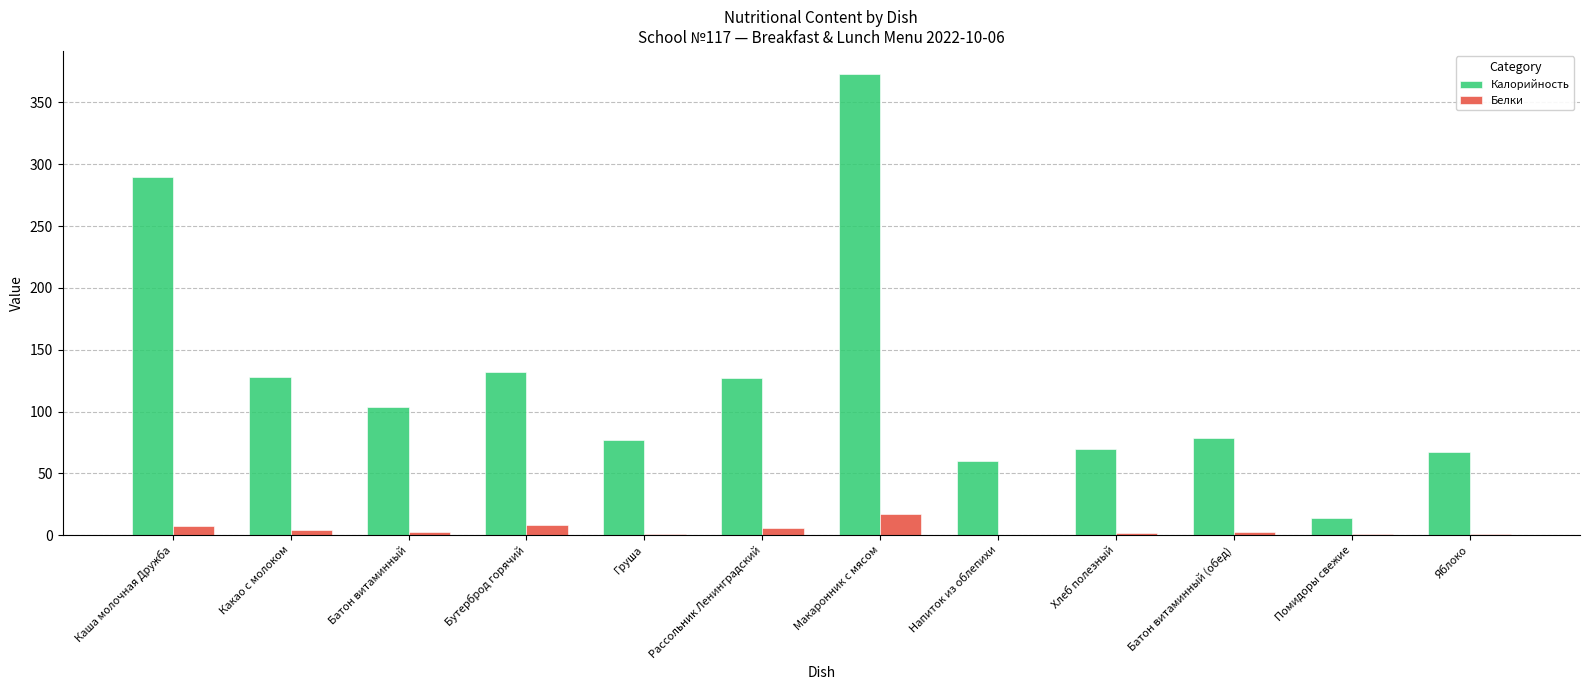

What is the difference between the Калорийность values at Рассольник Ленинградский and Макаронник с мясом?

246.0